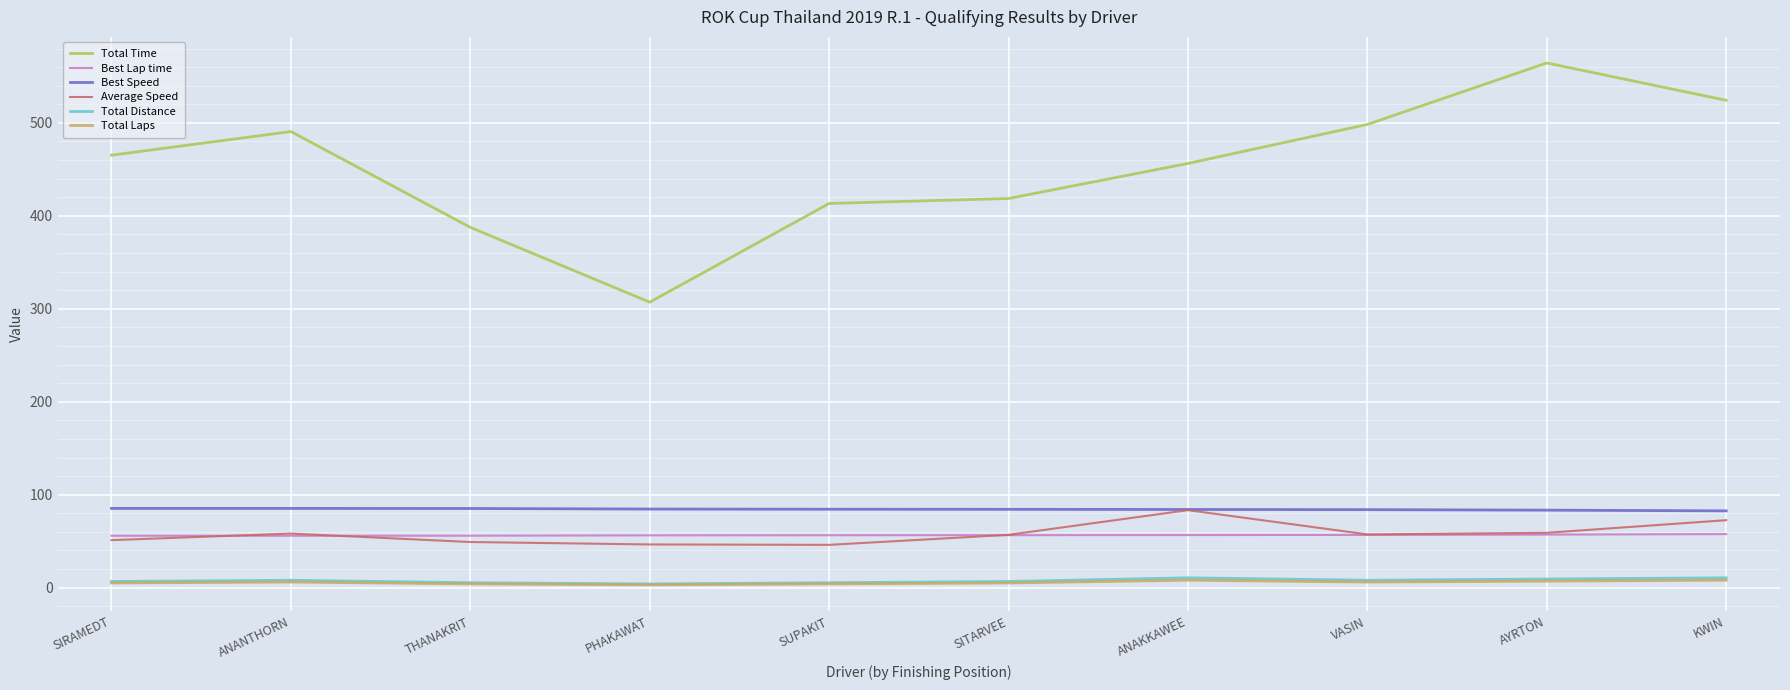

At which label does Average Speed first exceed 57?

ANANTHORN